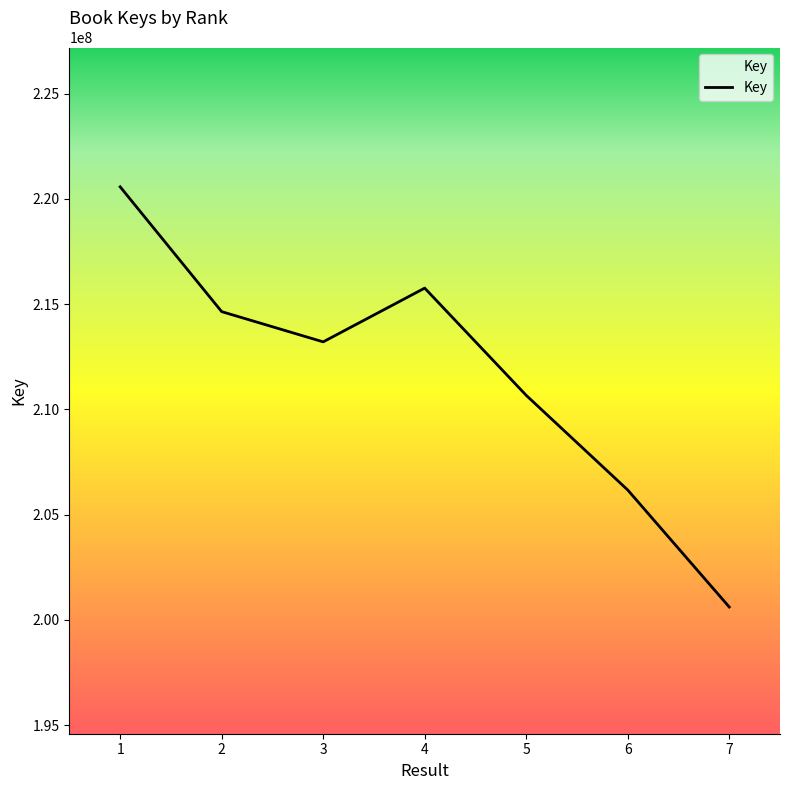

Which category has the lowest value across all series?

7